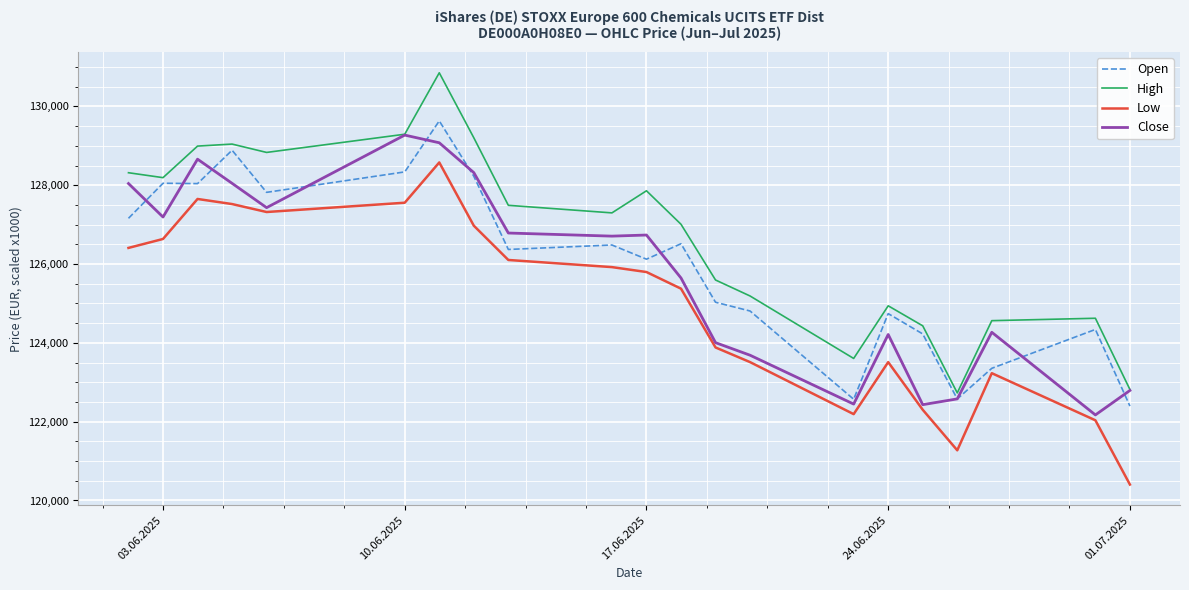

True or false: High and Low cross at least once.

False